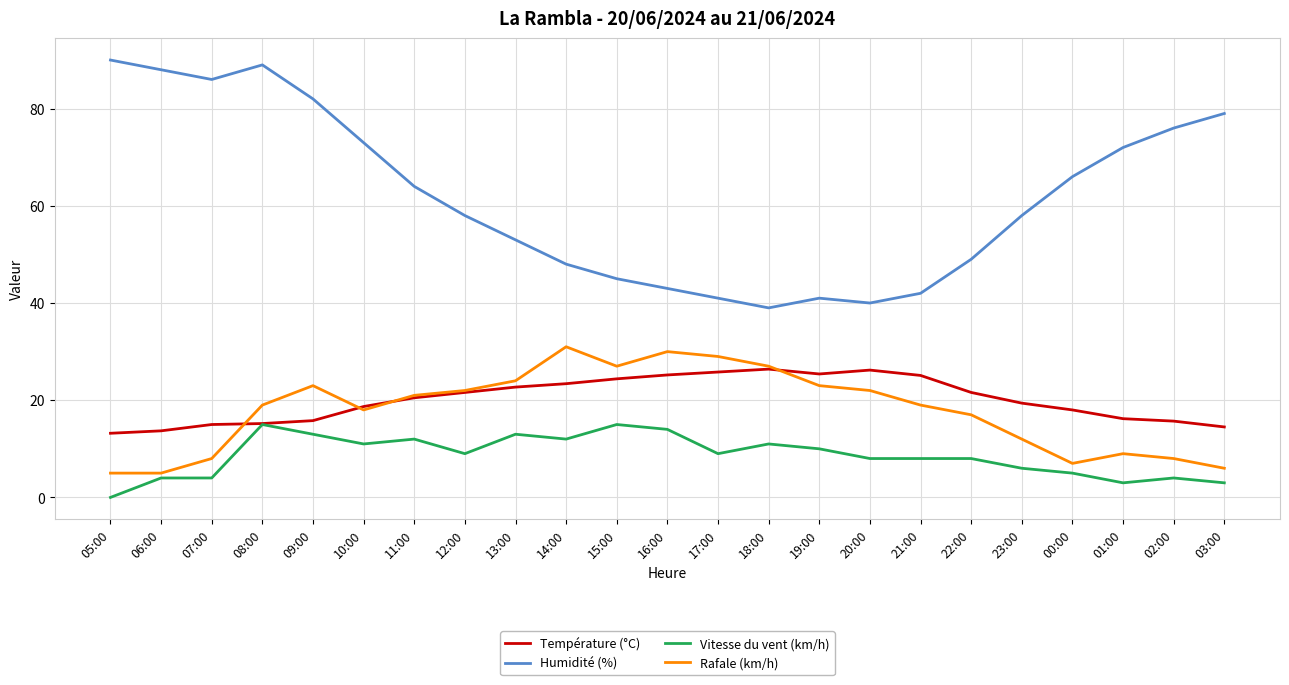

Rank the series at 23:00 from lowest to highest value.

Vitesse du vent (km/h), Rafale (km/h), Température (°C), Humidité (%)